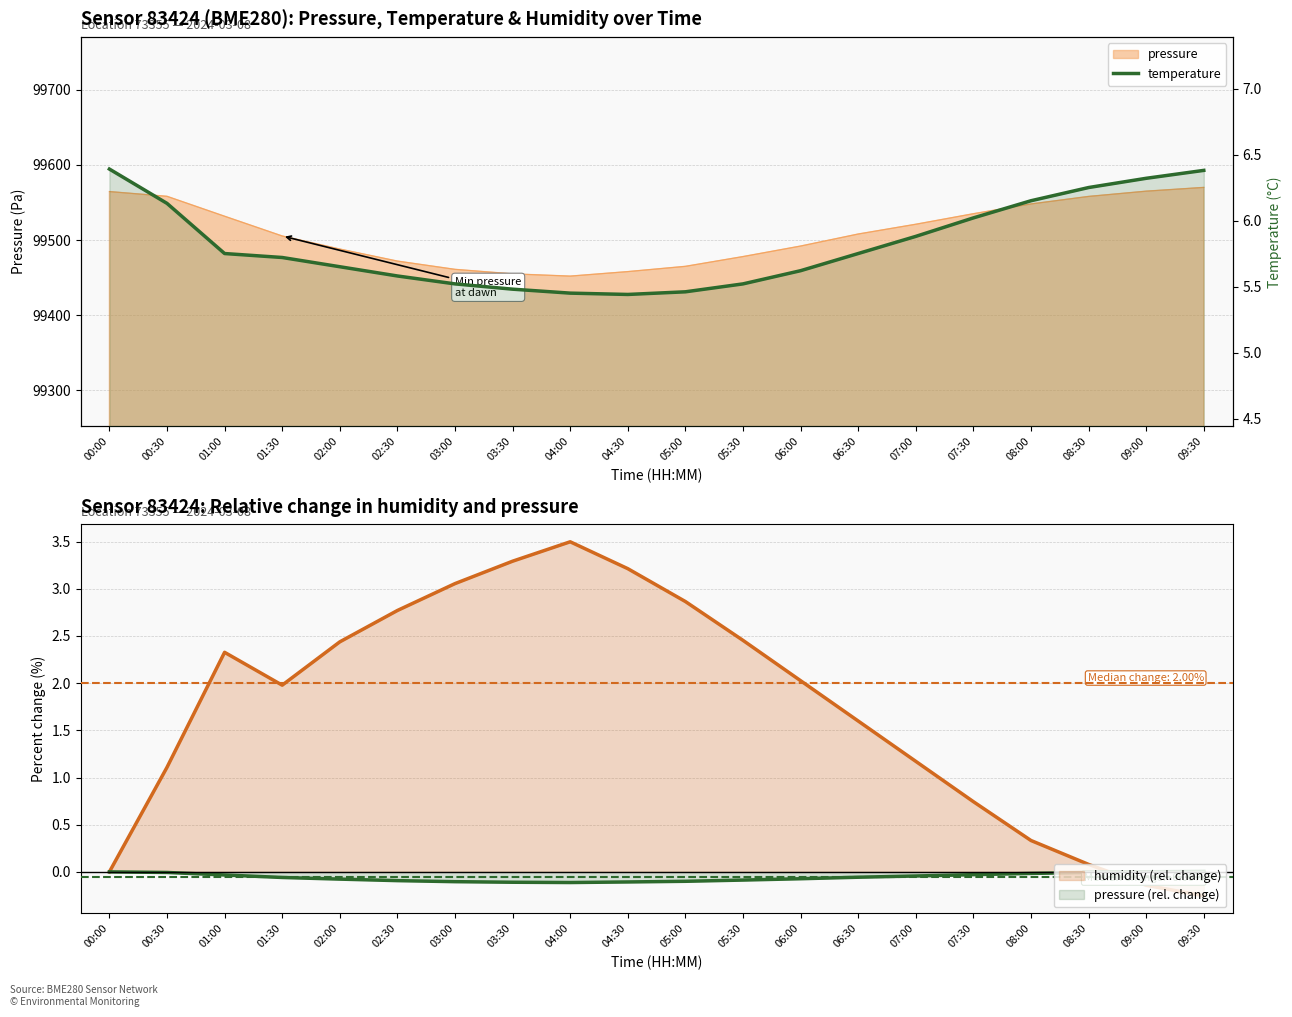

What is the value of the 12th point from the left?

5.5